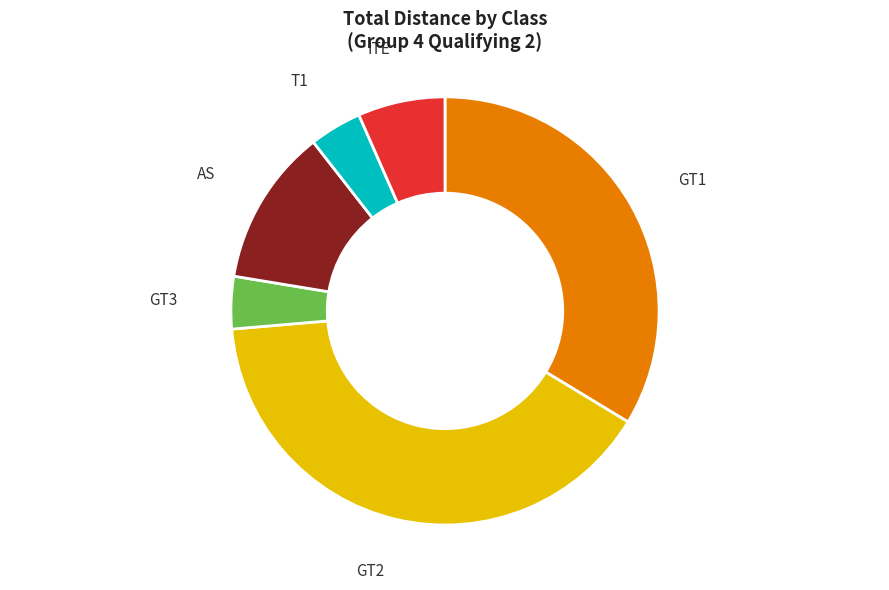

Does T1 account for over 50% of the chart?

No